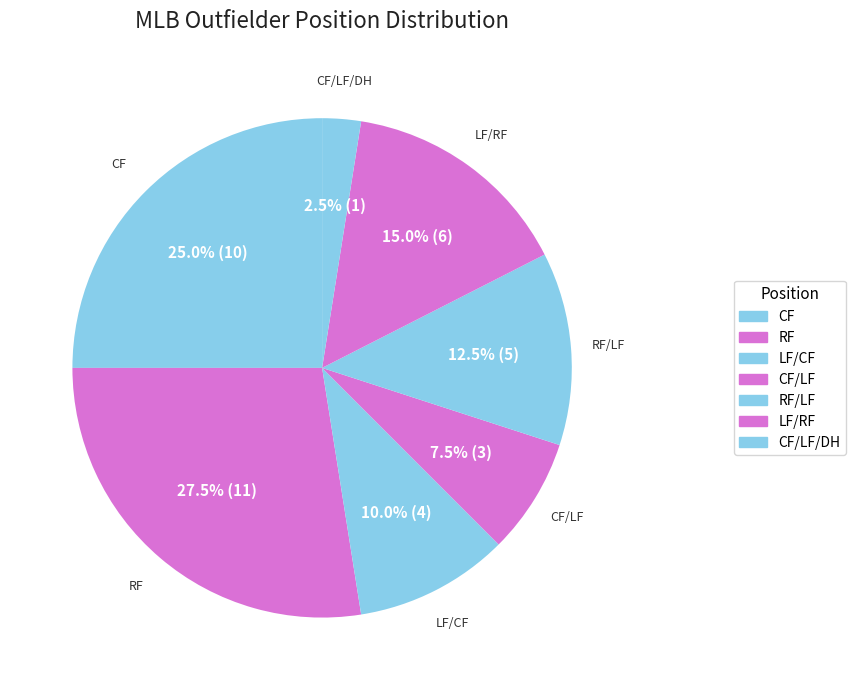

Does RF represent more than half of the total?

No